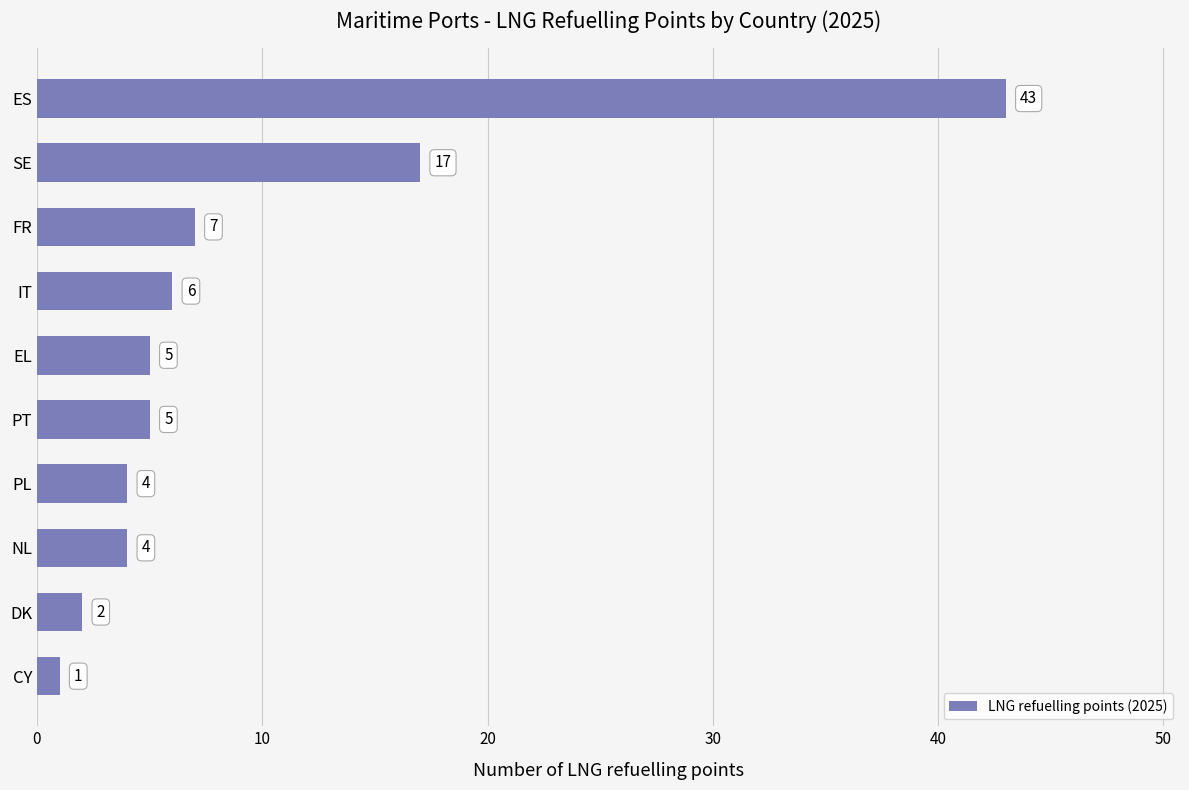

What is the difference between the maximum and minimum values?

42